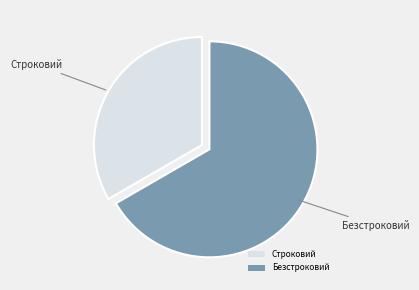

Does Строковий represent more than half of the total?

No